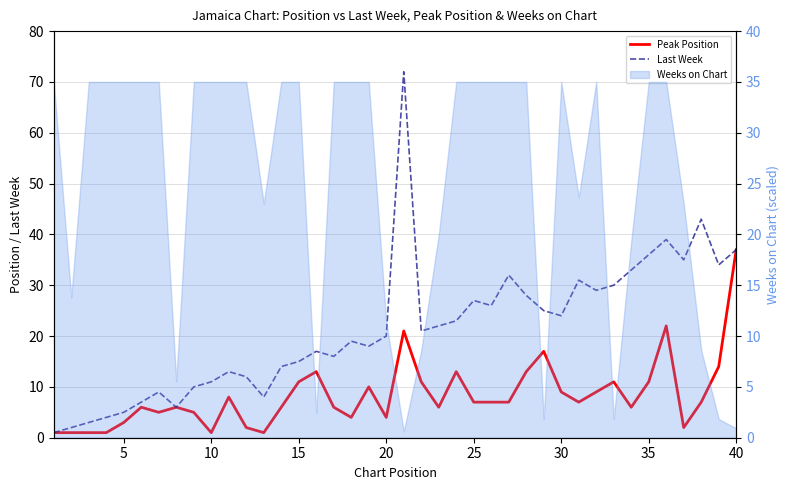

Does the chart display data point markers on the line(s)?

No